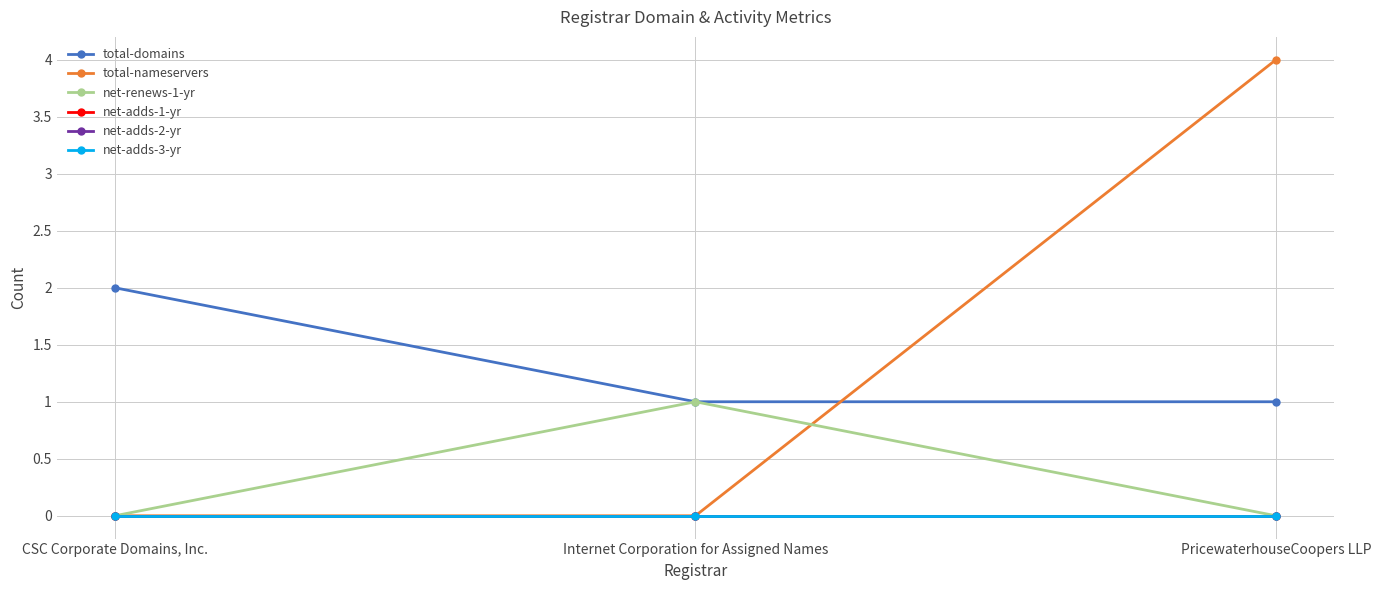

At which category is the sum across all series the highest?

PricewaterhouseCoopers LLP